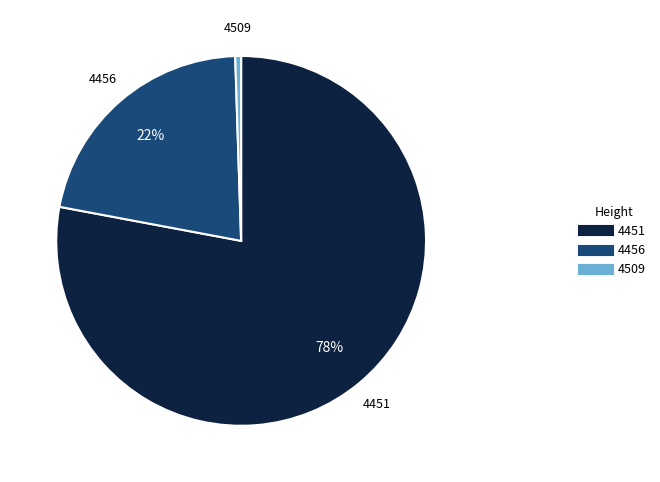

Is there a majority slice in this chart?

Yes